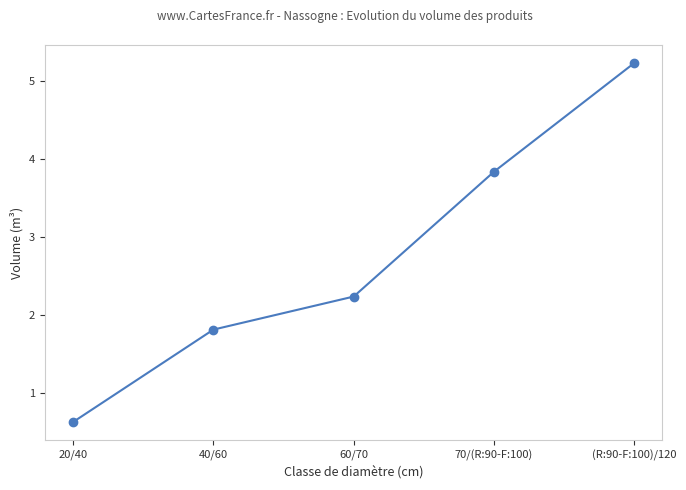

Where does the data first go above 2?

60/70